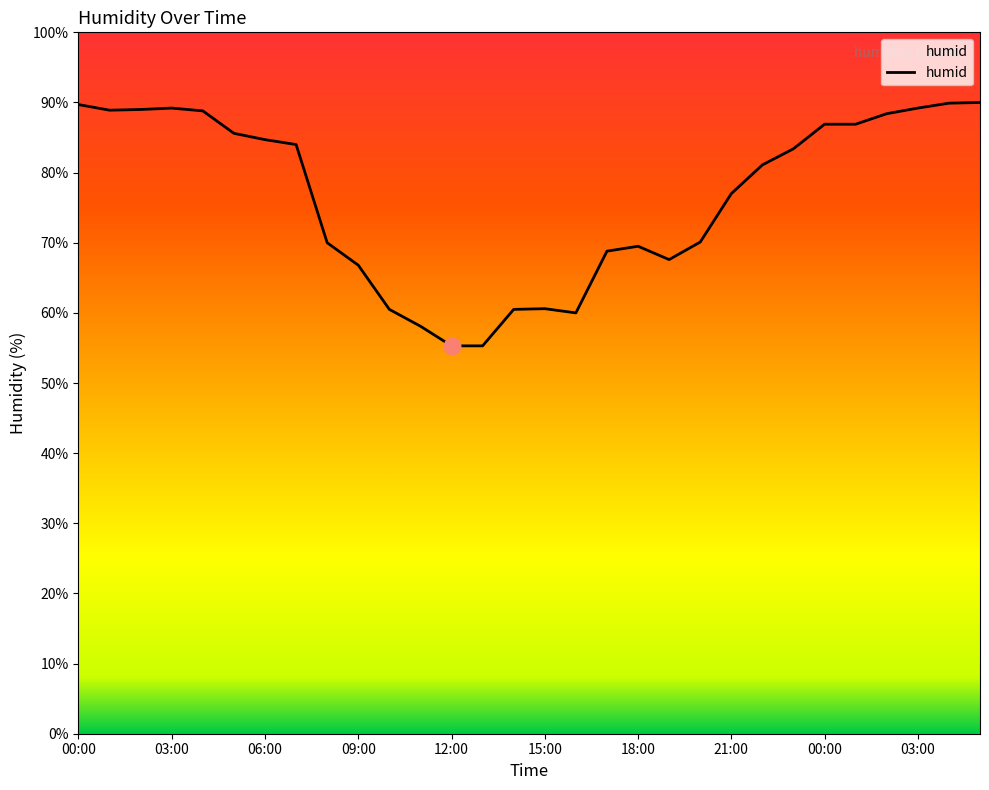

What is the smallest value displayed?

55.3